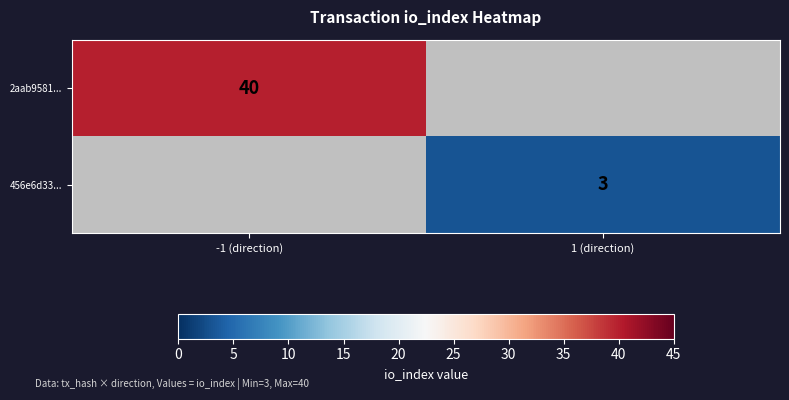

Is the value of 456e6d33... at 1 (direction) greater than the value of 2aab9581... at -1 (direction)?

No